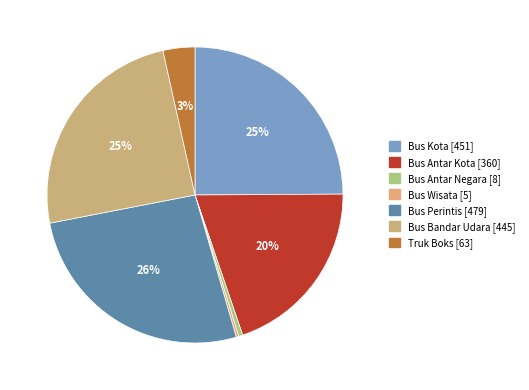

Which category has the biggest portion of the pie?

Bus Perintis